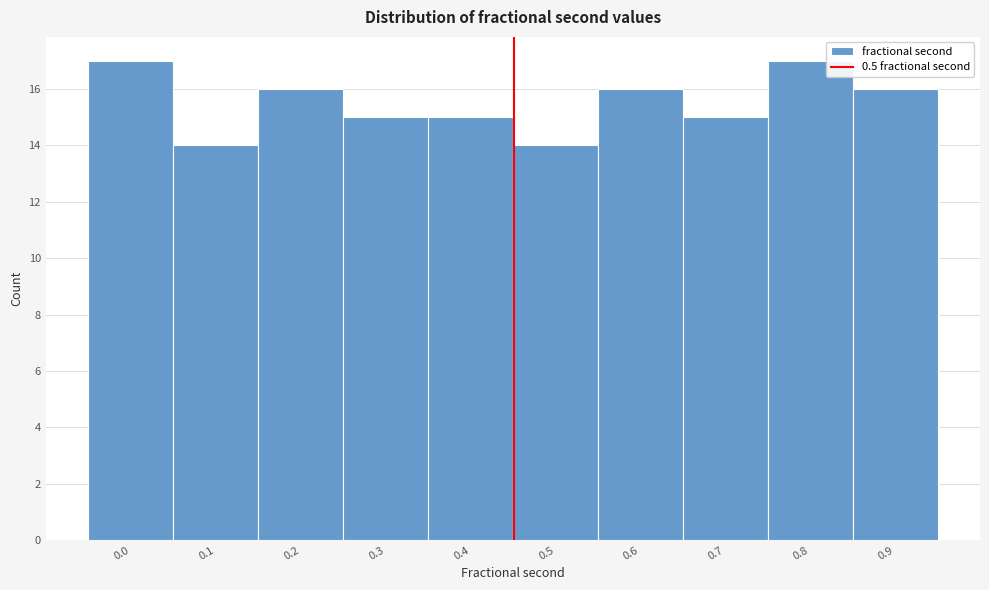

Reading left to right, extract all data points from this chart.

0.0=17	0.1=14	0.2=16	0.3=15	0.4=15	0.5=14	0.6=16	0.7=15	0.8=17	0.9=16